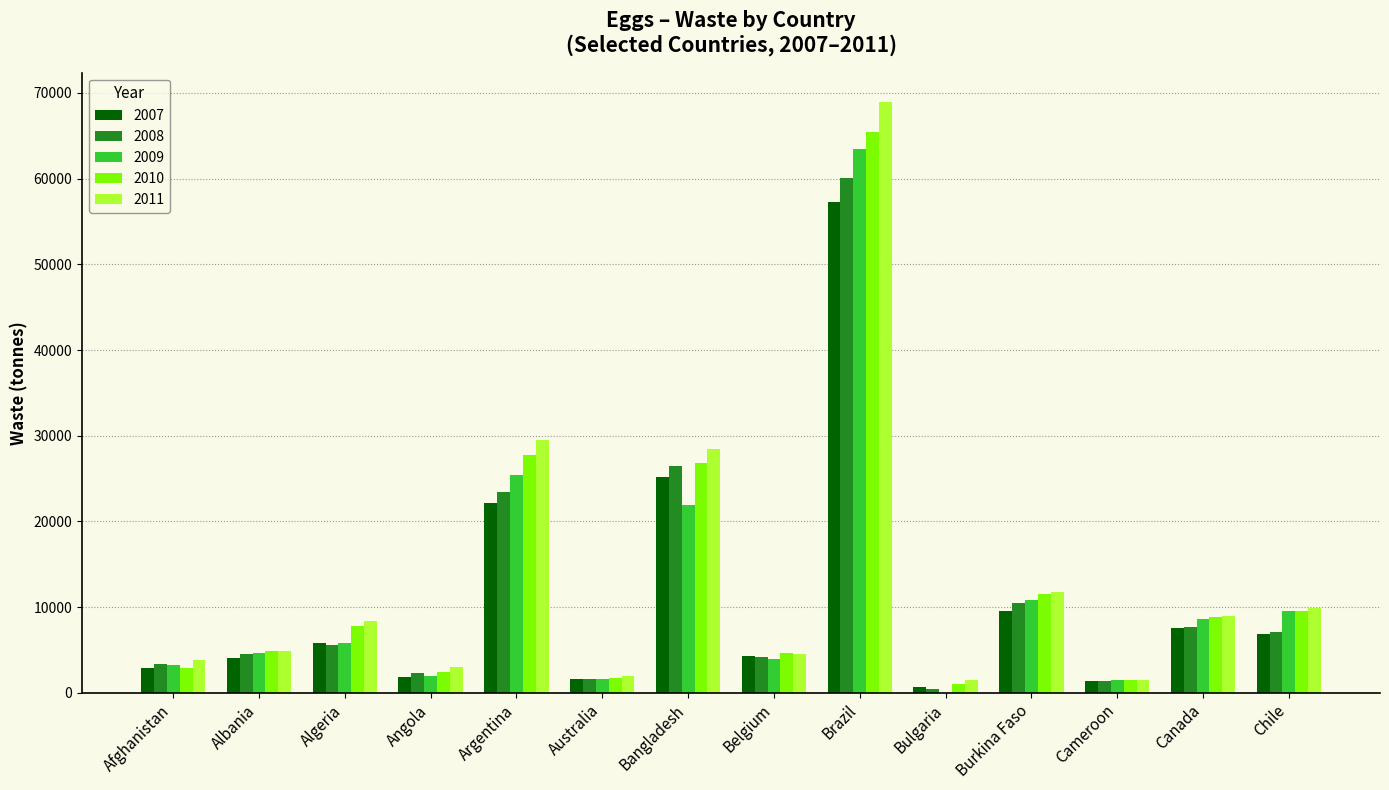

The 2007 series shows 4285 at Belgium. True or false?

True